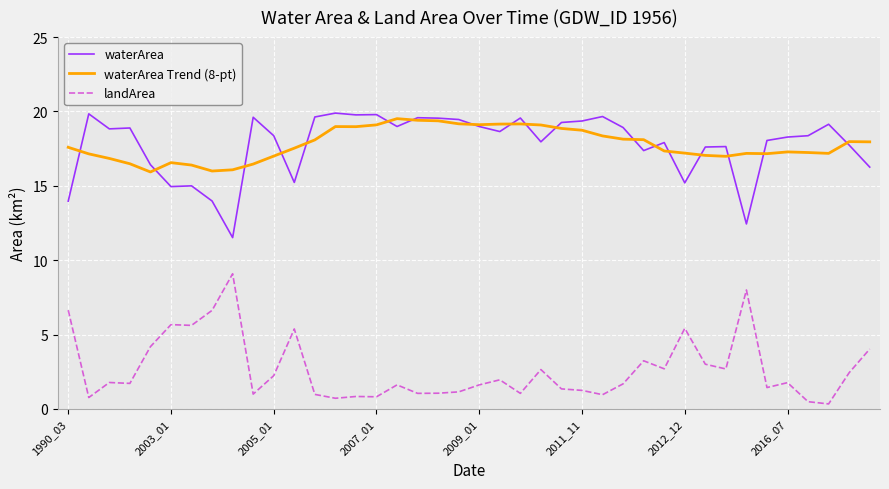

What is the maximum value shown in the chart?

19.9